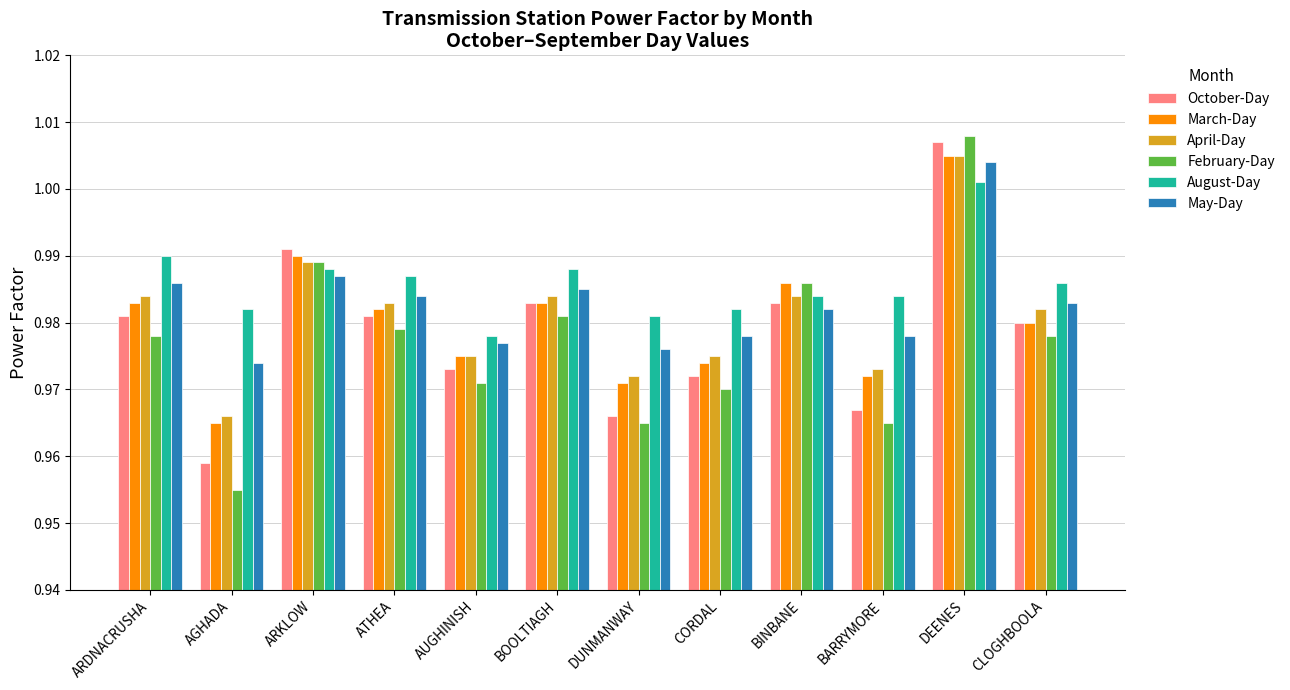

Which category has the highest value across all series?

DEENES